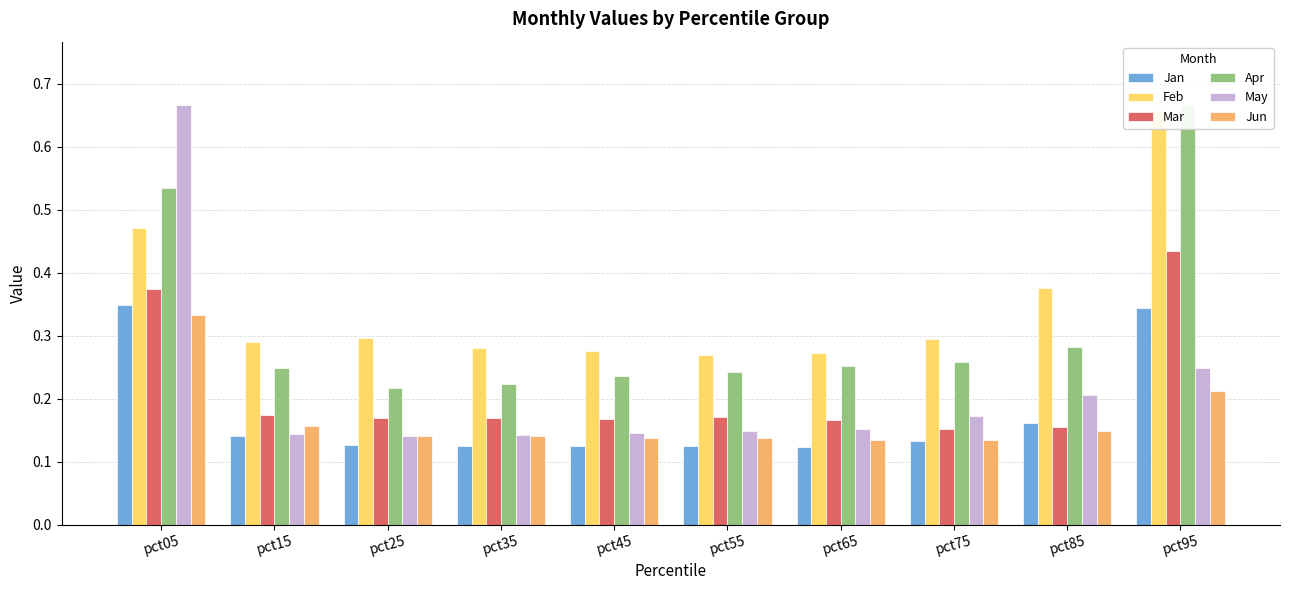

The Jun series shows 0.1 at pct55. True or false?

True